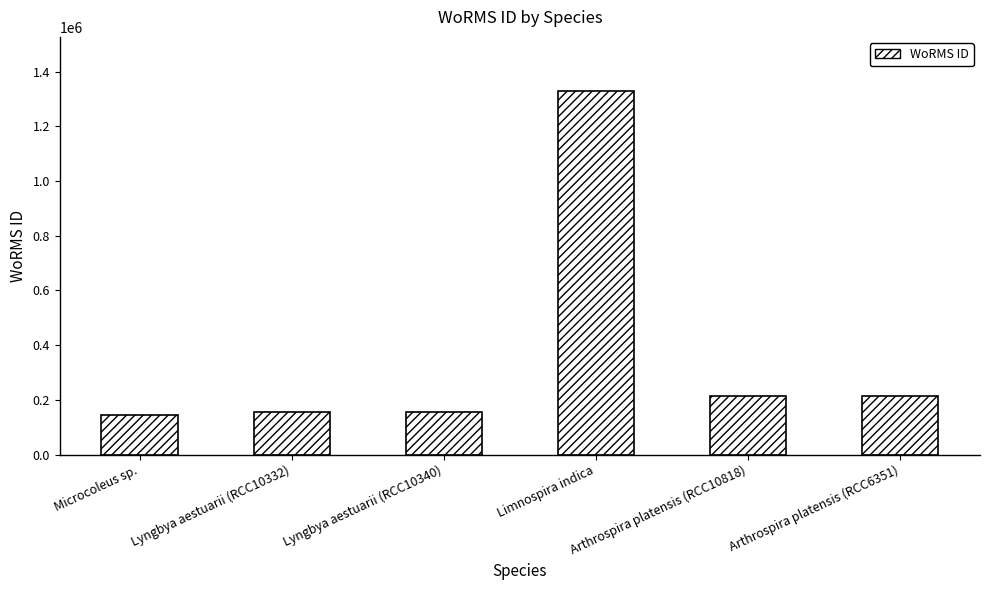

What is the value of the 4th bar from the left?

1327365